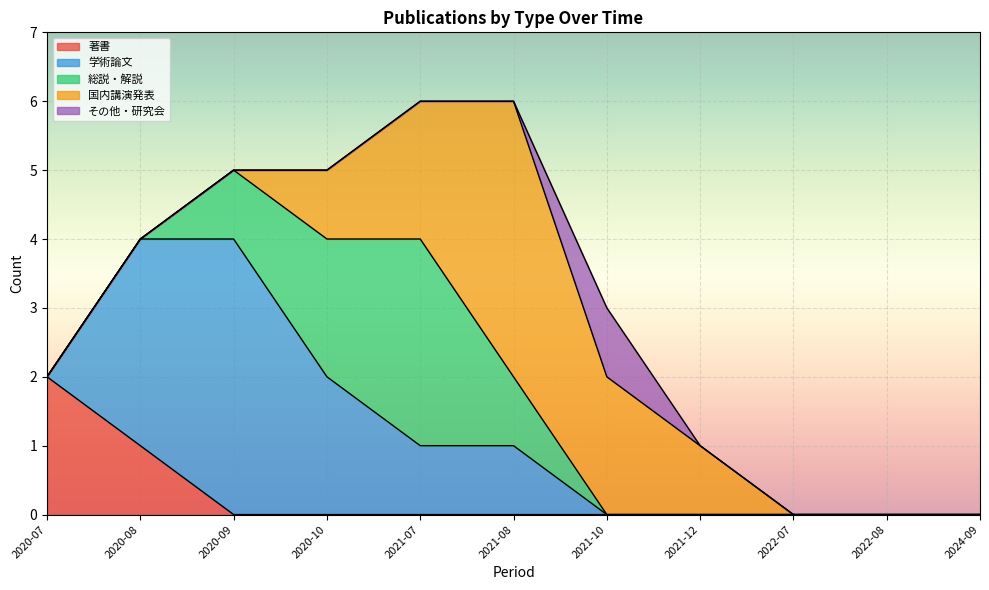

How many lines are shown in the chart?

5